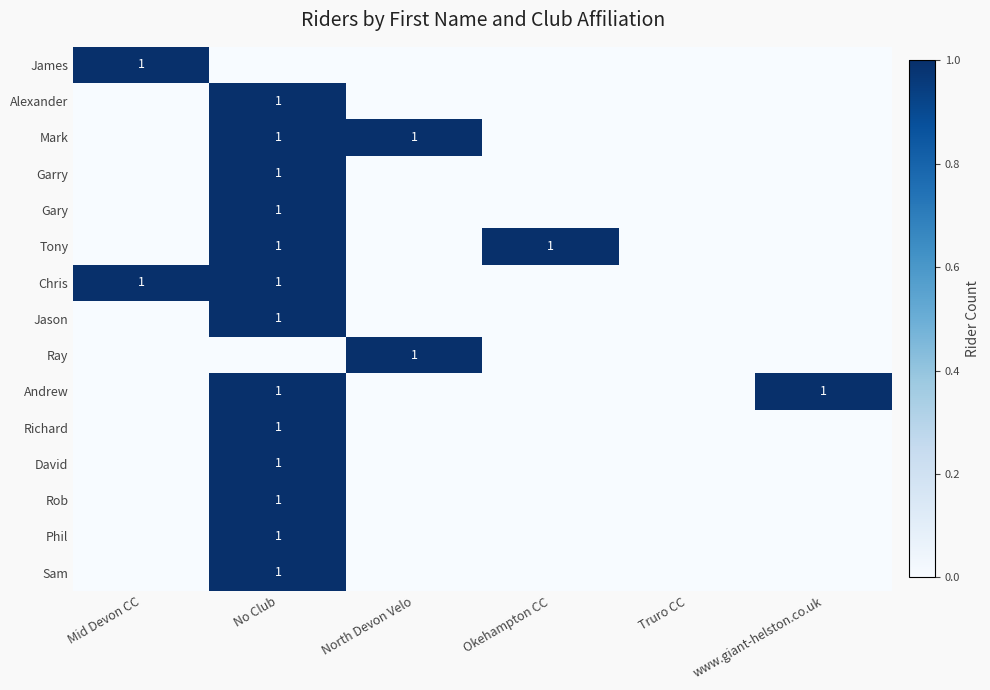

Is the value of Mark at Okehampton CC greater than the value of Andrew at No Club?

No